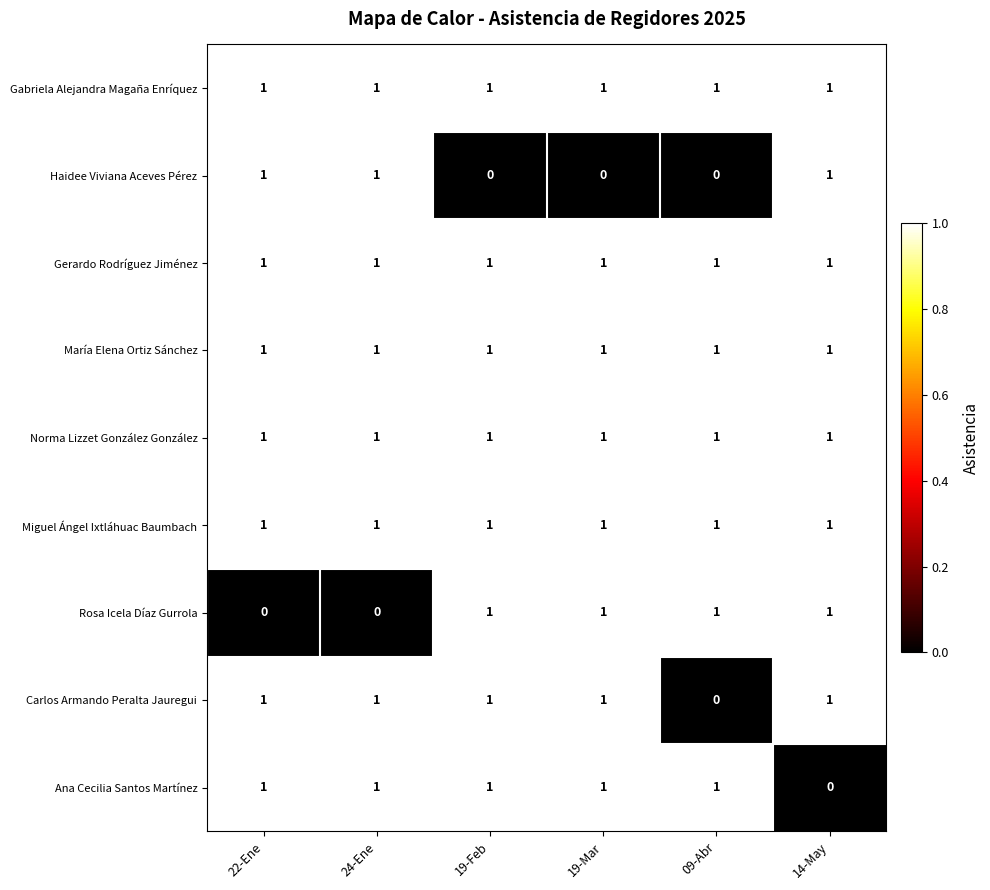

True or false: Gabriela Alejandra Magaña Enríquez has a value of 1 at 09-Abr.

True